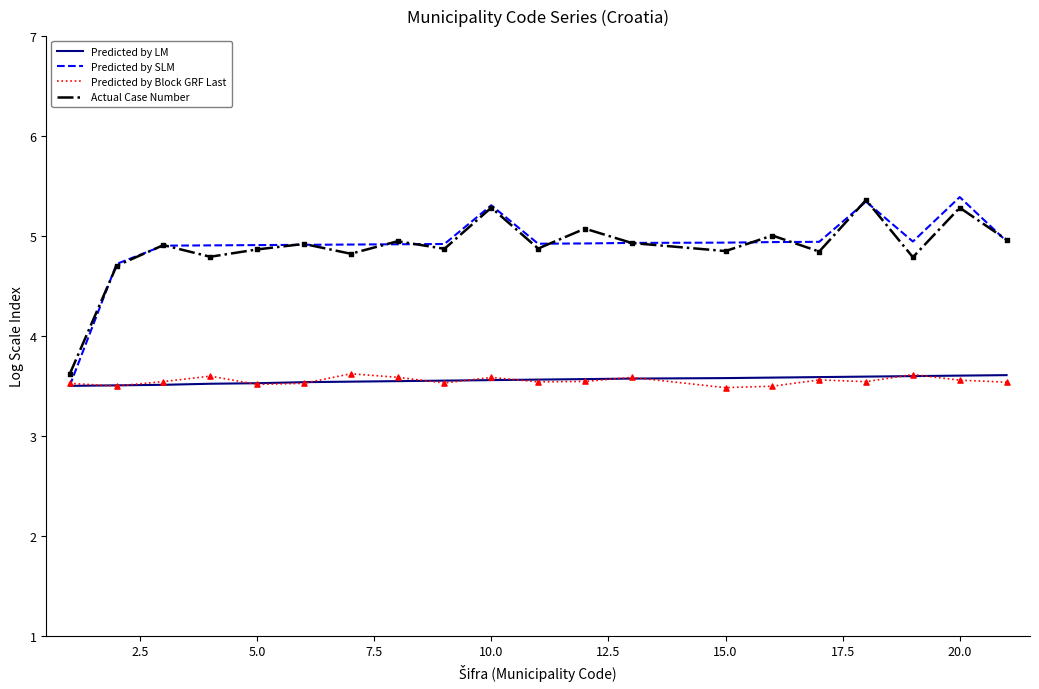

What is the smallest value displayed?

3.5